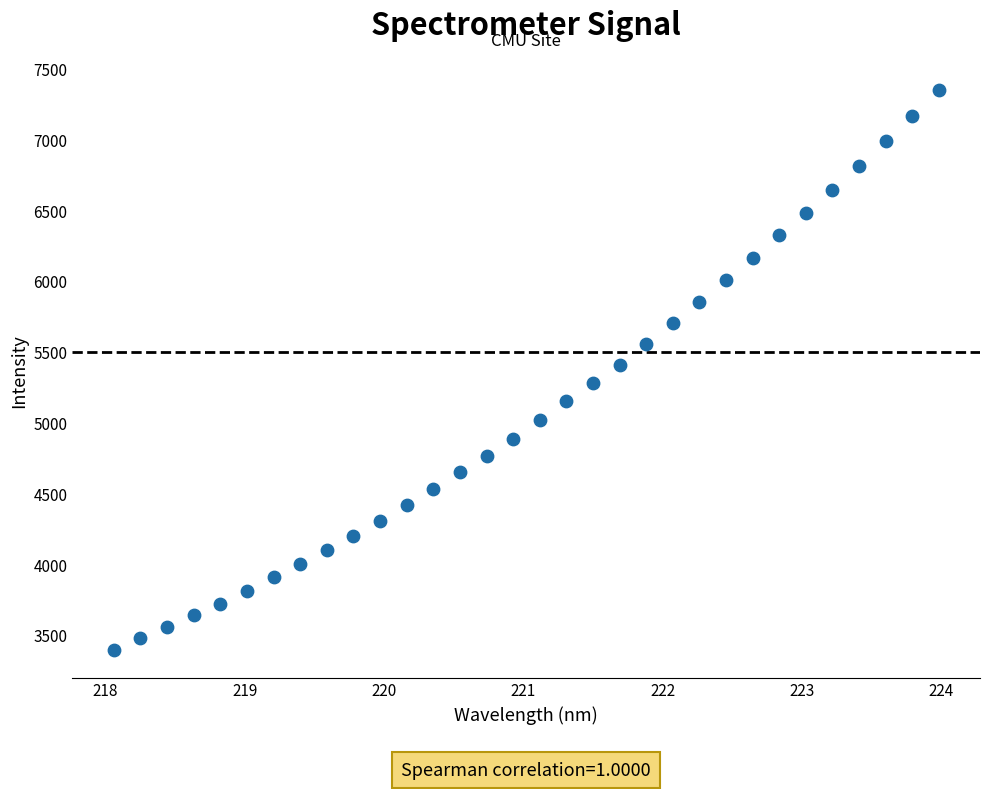

What is the range of X values (max minus min)?

5.9